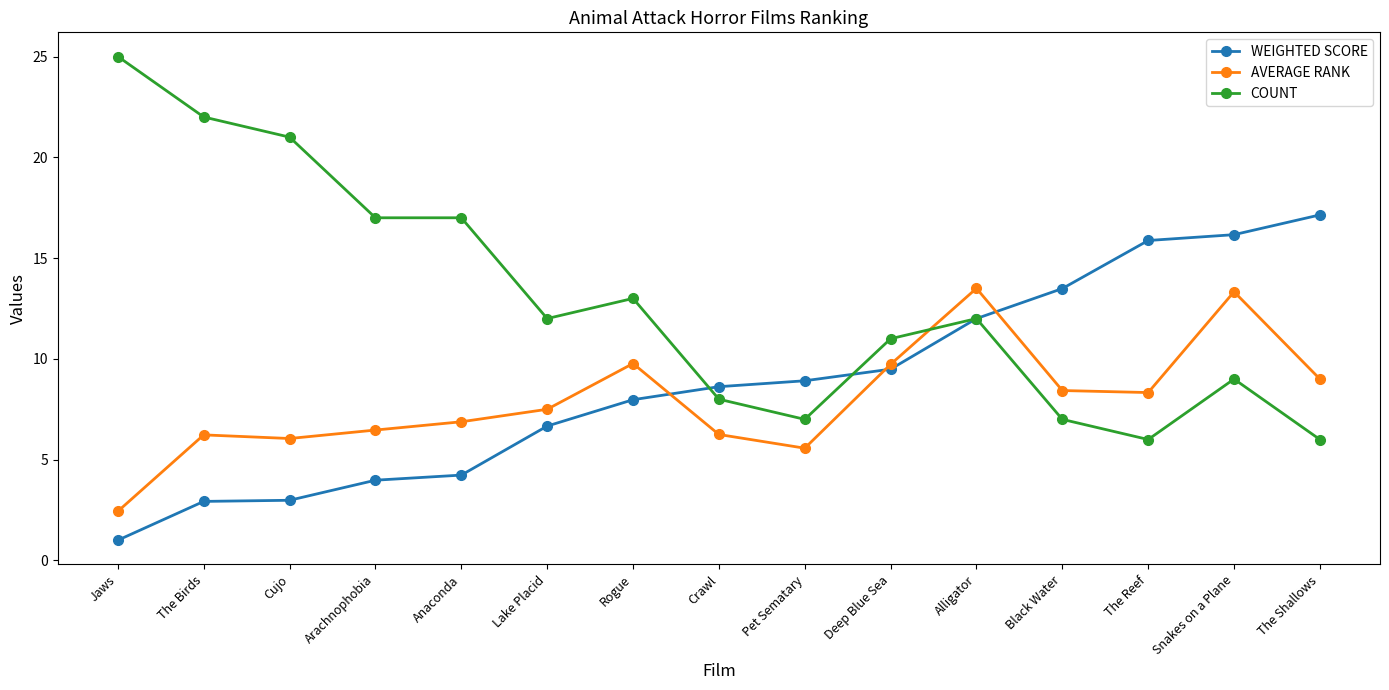

How many data points does each series have?

15